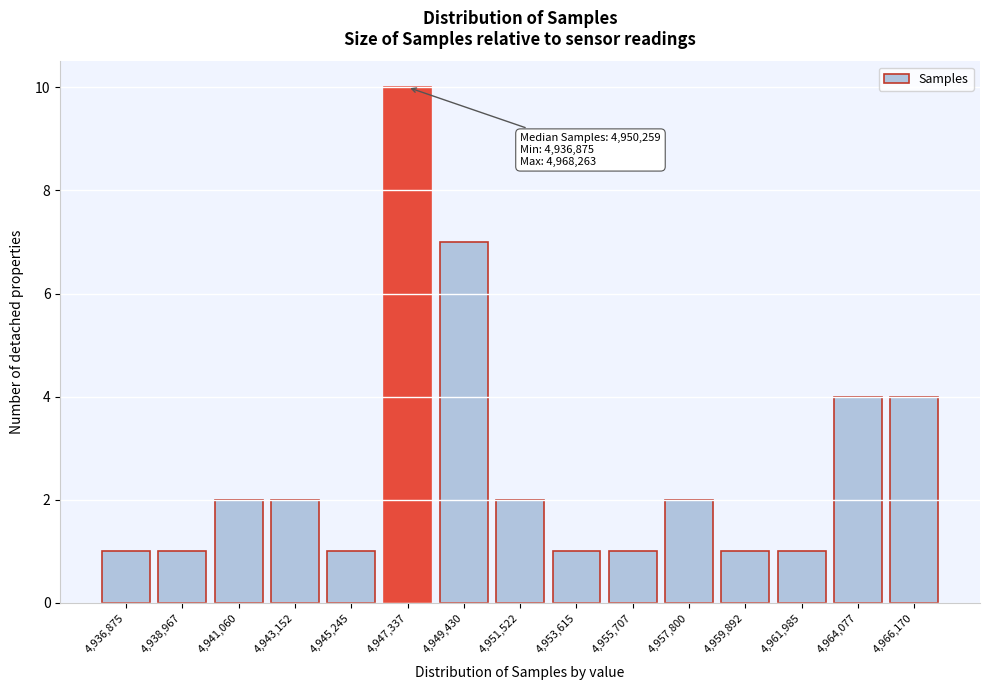

Reading right to left, list all the values displayed in this chart.

4	4	1	1	2	1	1	2	7	10	1	2	2	1	1